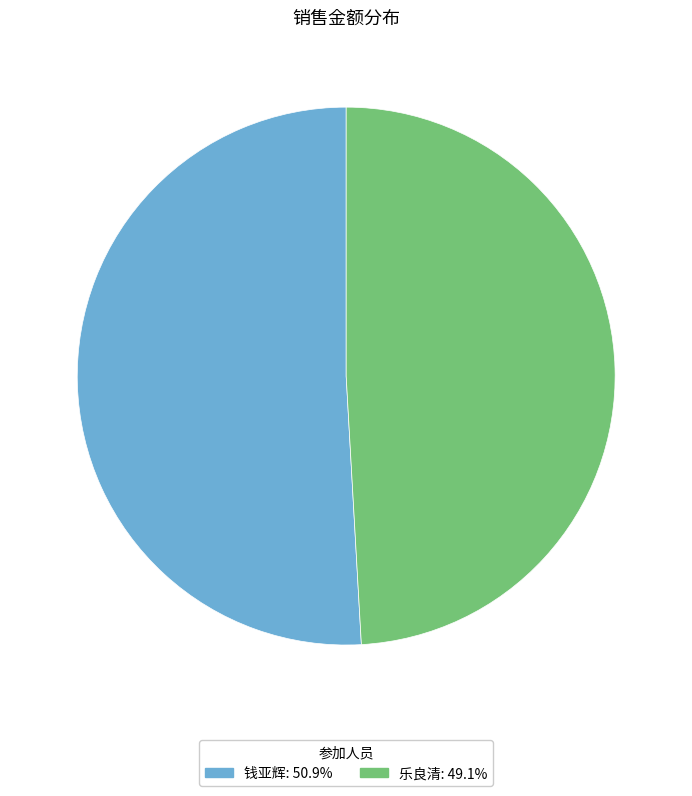

Combined, do 钱亚辉 and 乐良清 account for over 50%?

Yes